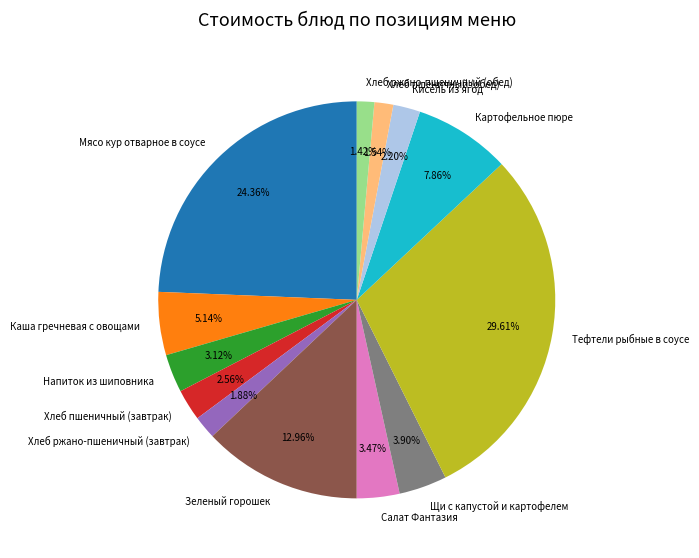

What is the largest slice in the pie chart?

Тефтели рыбные в соусе